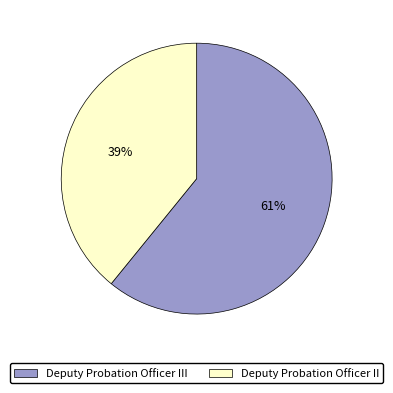

What is the majority slice?

Deputy Probation Officer III